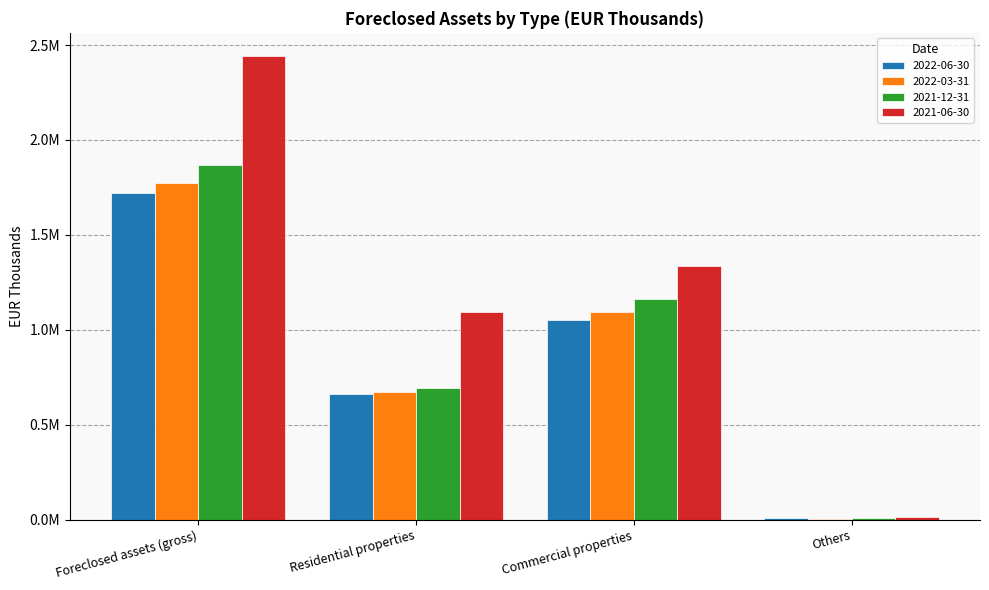

What is the highest value of the 2021-12-31 series?

1867938.0